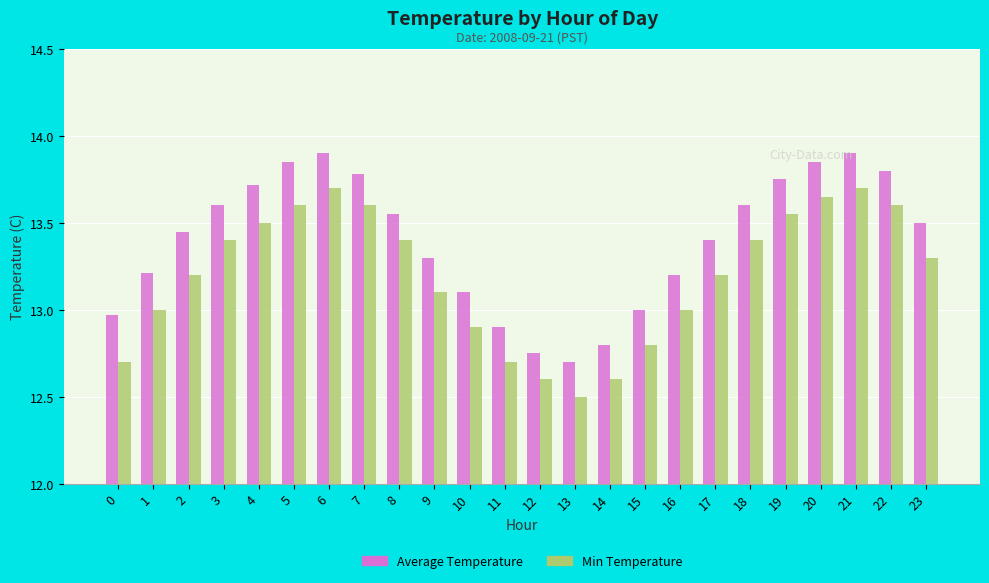

What is the difference between the maximum and minimum values in the Min Temperature series?

1.2